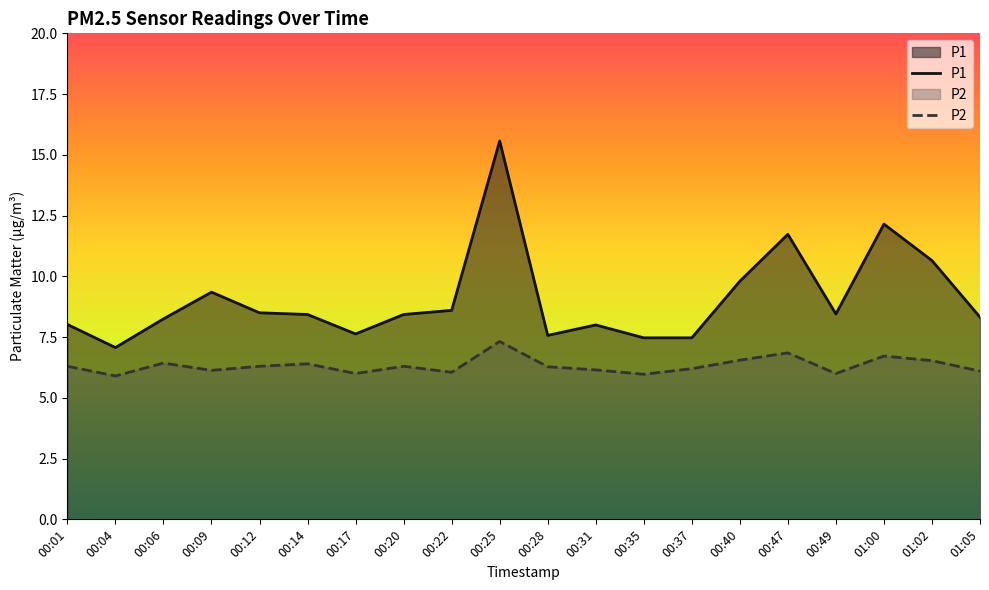

The P1 series shows 4.9 at 00:09. True or false?

False